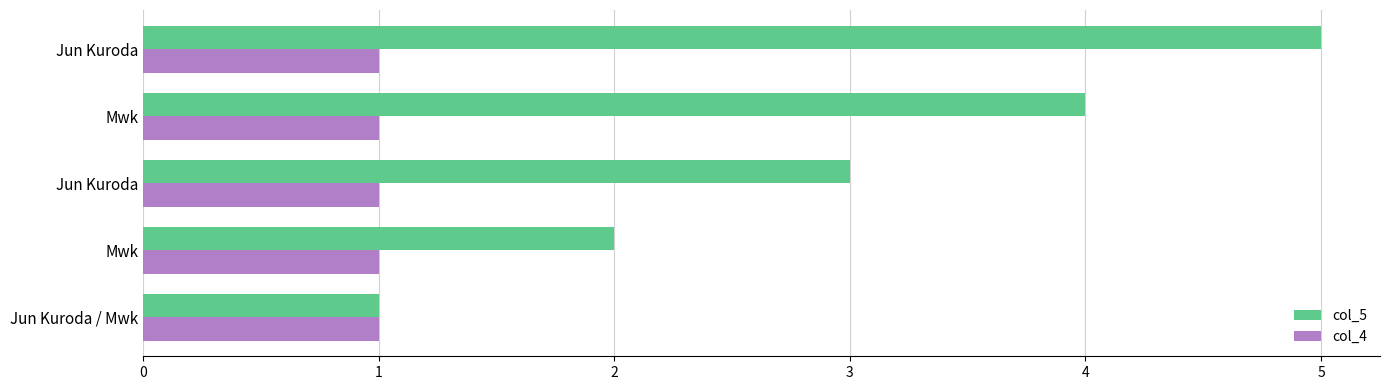

What are all the series names shown in the legend?

col_5, col_4